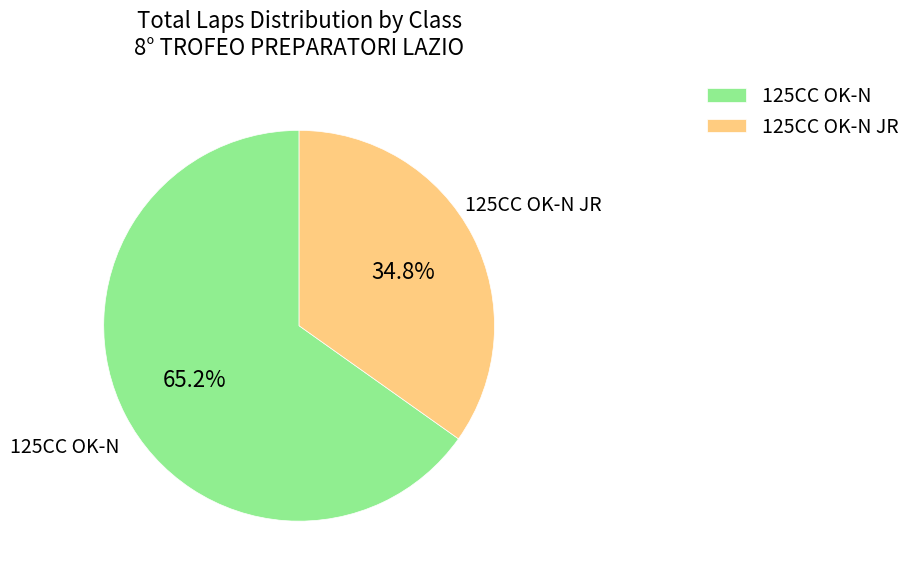

What percentage do 125CC OK-N and 125CC OK-N JR together represent?

100.0%